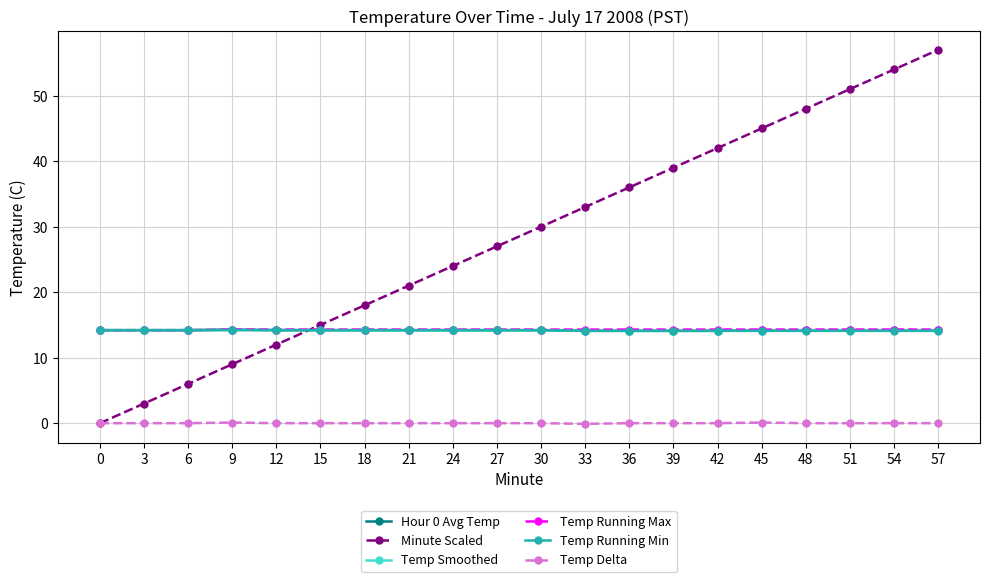

True or false: Minute Scaled has more than 0 points higher than both neighbors.

False